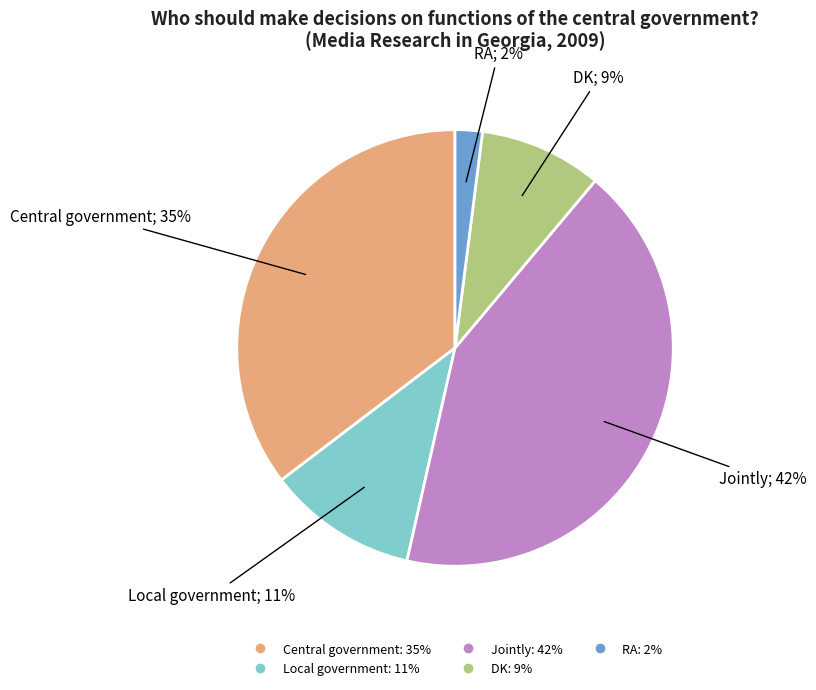

Is it true that RA is 15% of the pie?

False